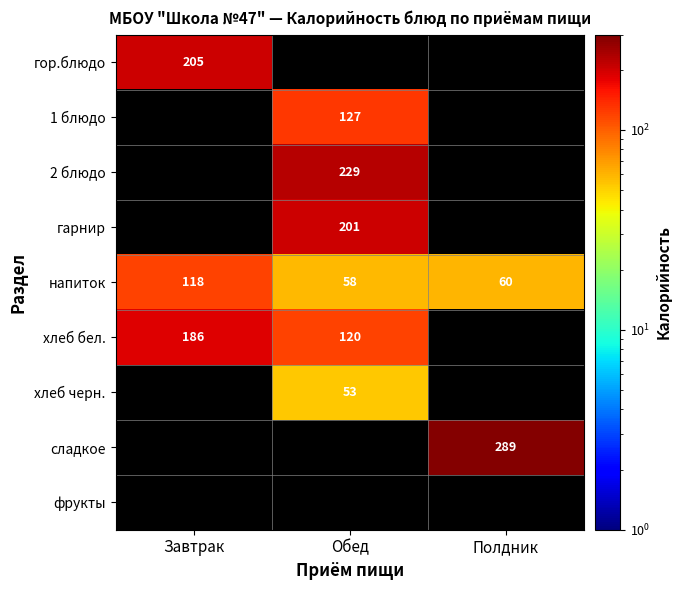

Is the value of напиток at Полдник greater than the value of гор.блюдо at Завтрак?

No